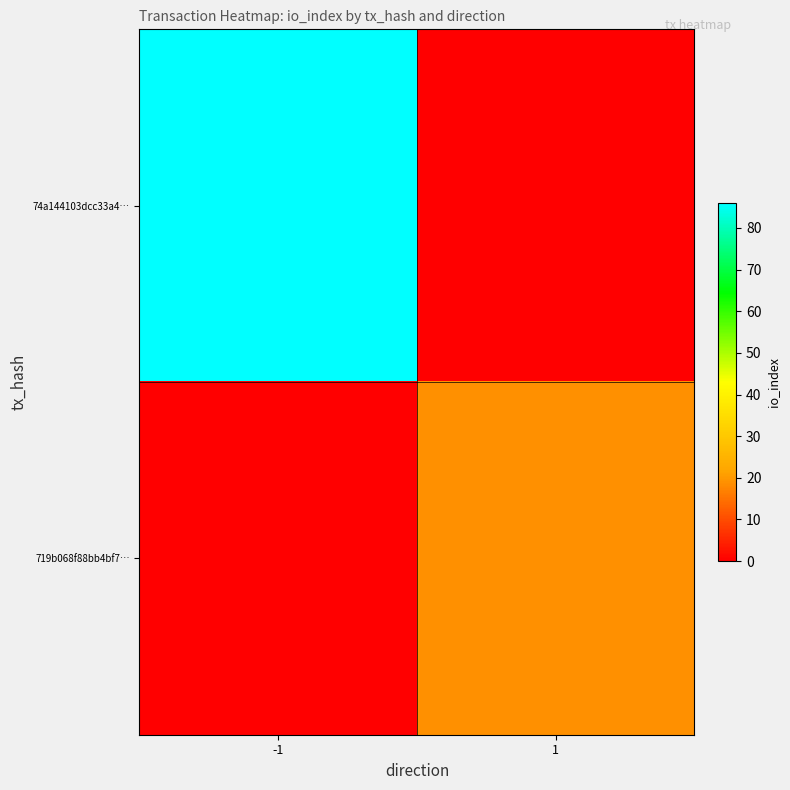

Which series changed the most between -1 and 1?

74a144103dcc33a4…